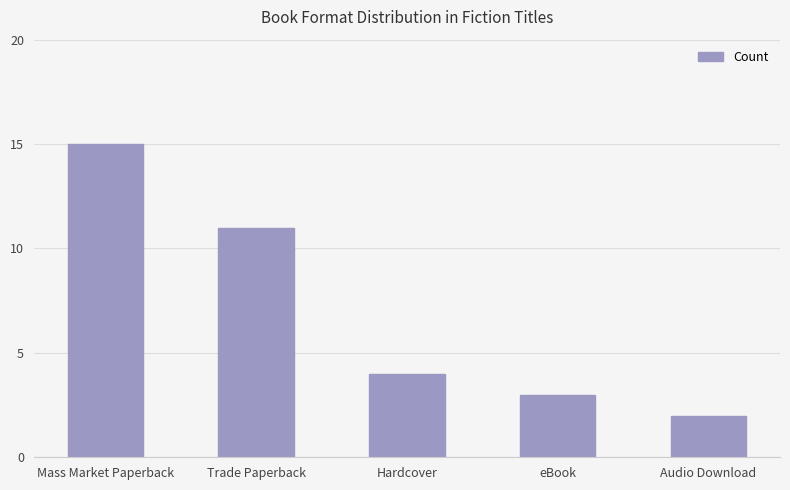

What is the label of the 2nd bar from the right?

eBook